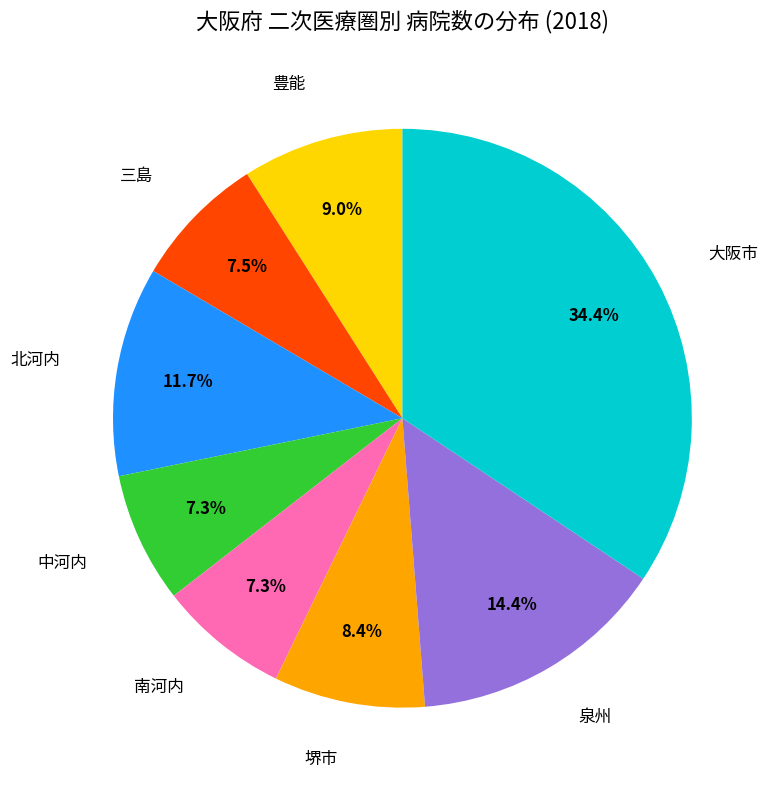

Is there any slice that represents more than half of the pie?

No